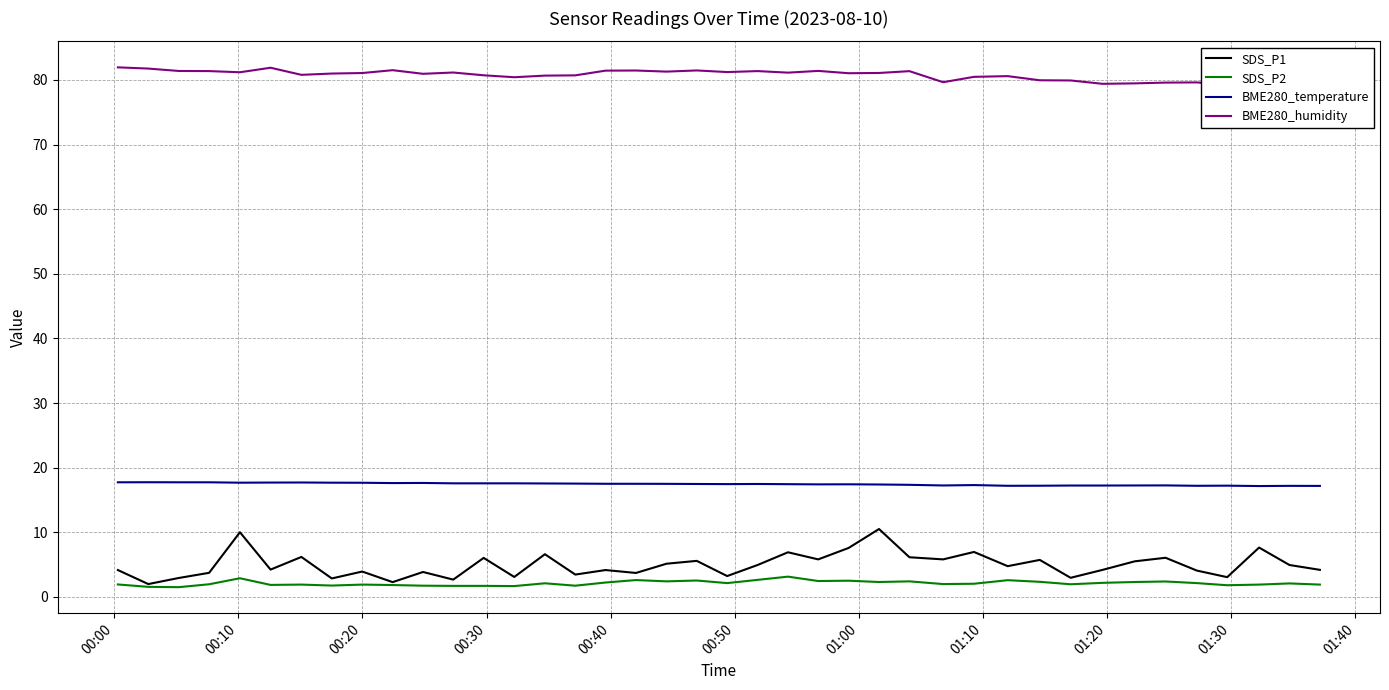

How many distinct data groups are displayed?

4